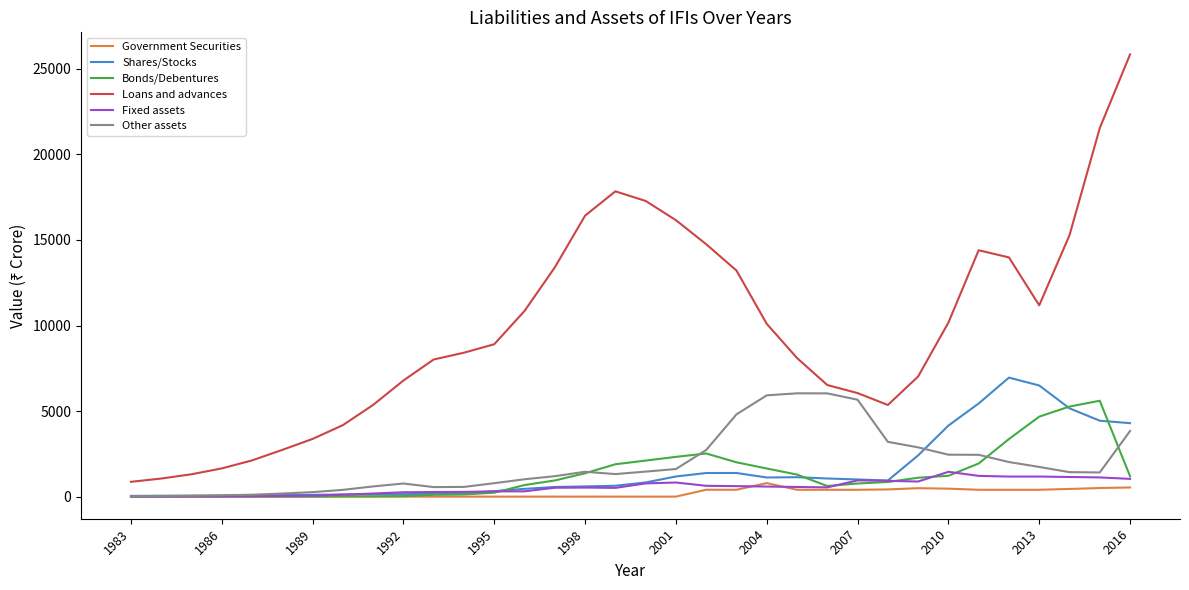

At how many categories does at least one series exceed 7660?

20